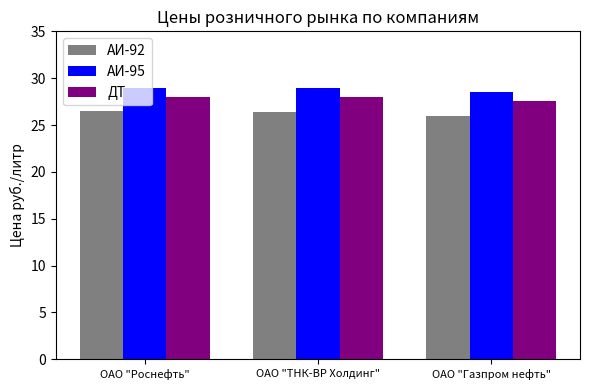

What are all the series names shown in the legend?

АИ-92, АИ-95, ДТ